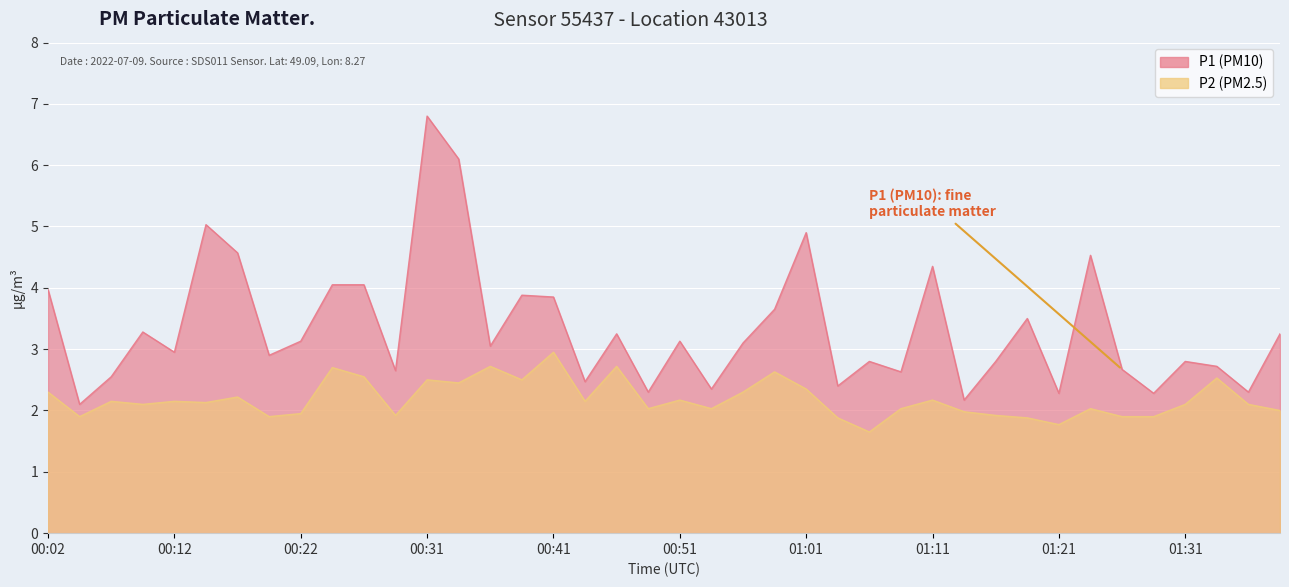

In P1, how many points are lower than both neighbors (excluding endpoints)?

14